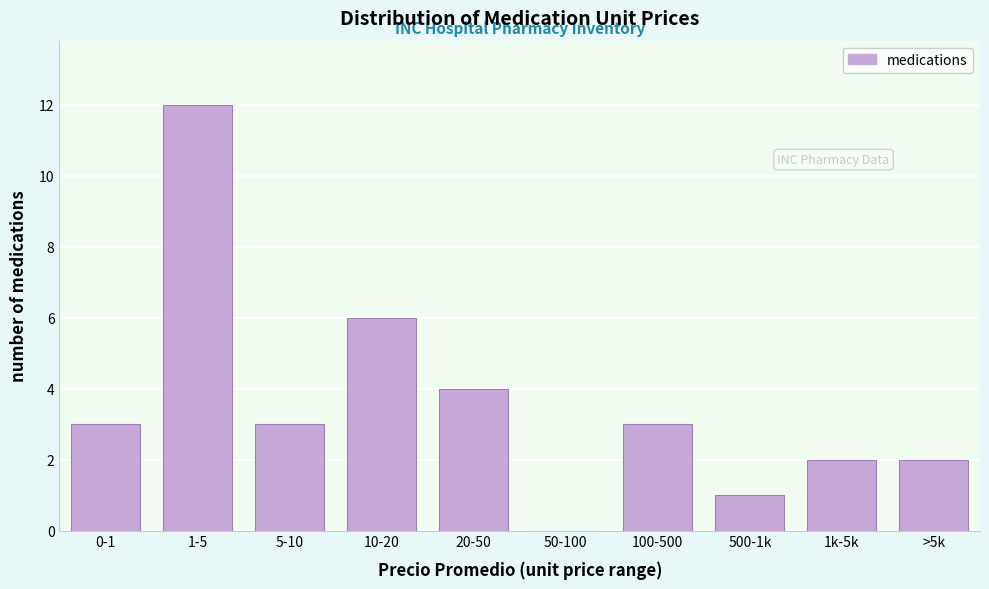

Reading right to left, transcribe all the data shown in this chart.

>5k=2	1k-5k=2	500-1k=1	100-500=3	50-100=0	20-50=4	10-20=6	5-10=3	1-5=12	0-1=3